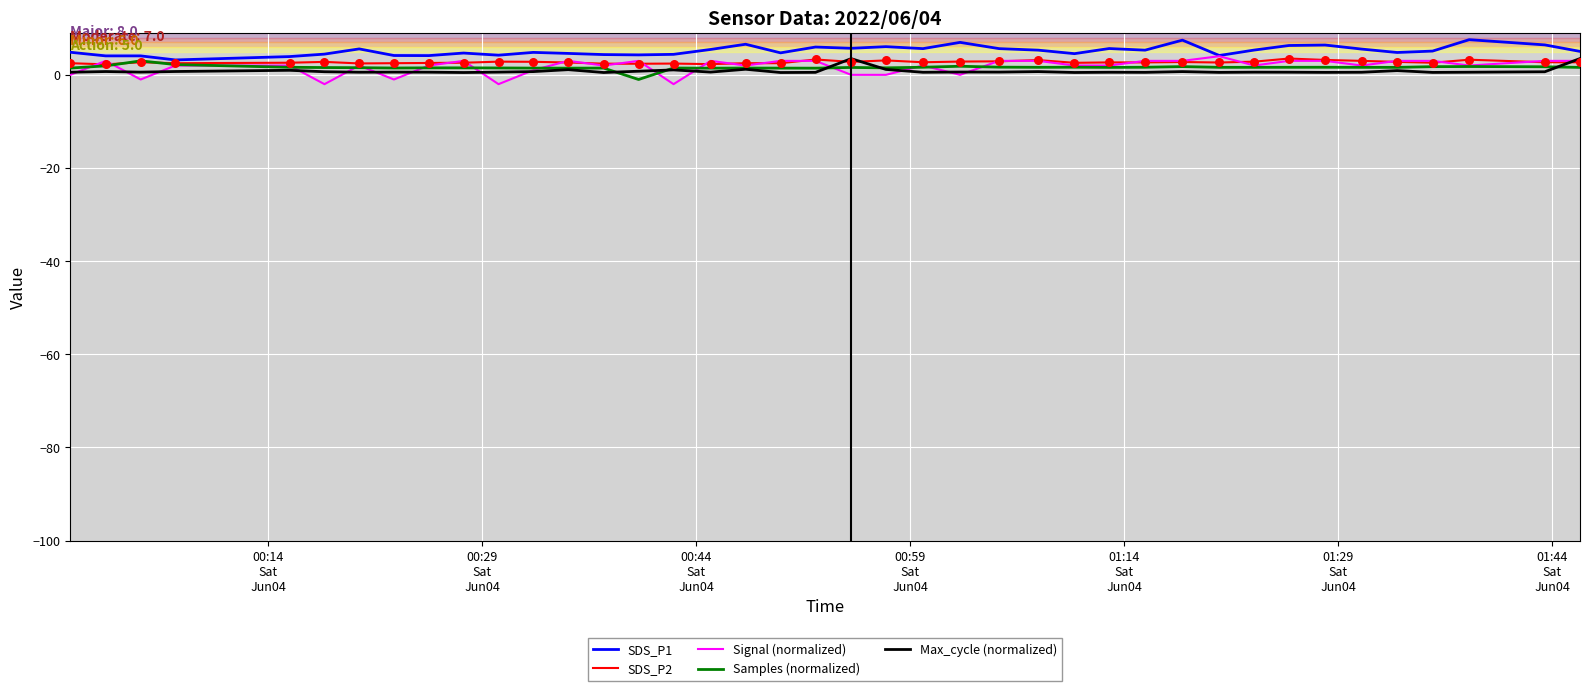

What is the highest value of the Samples (normalized) series?

3.0